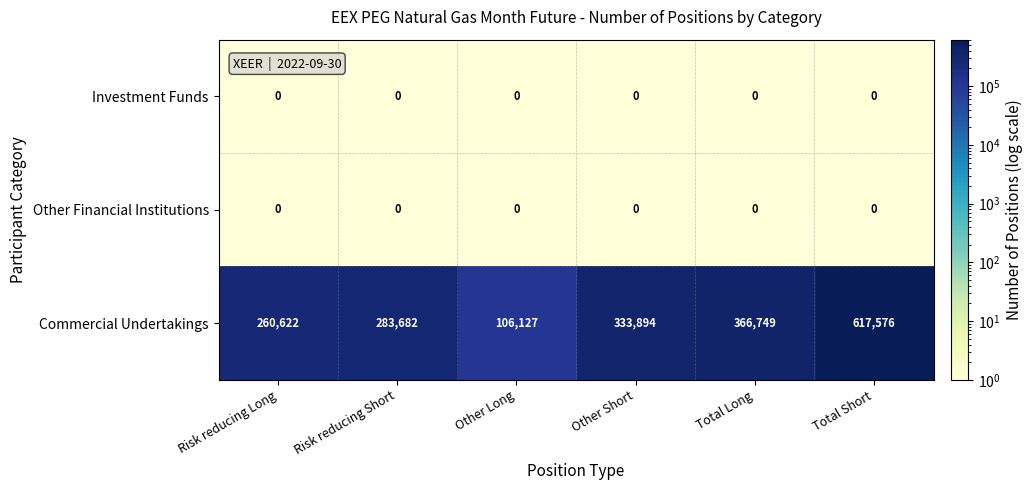

Which category has the highest value in the Commercial Undertakings series?

Total Short